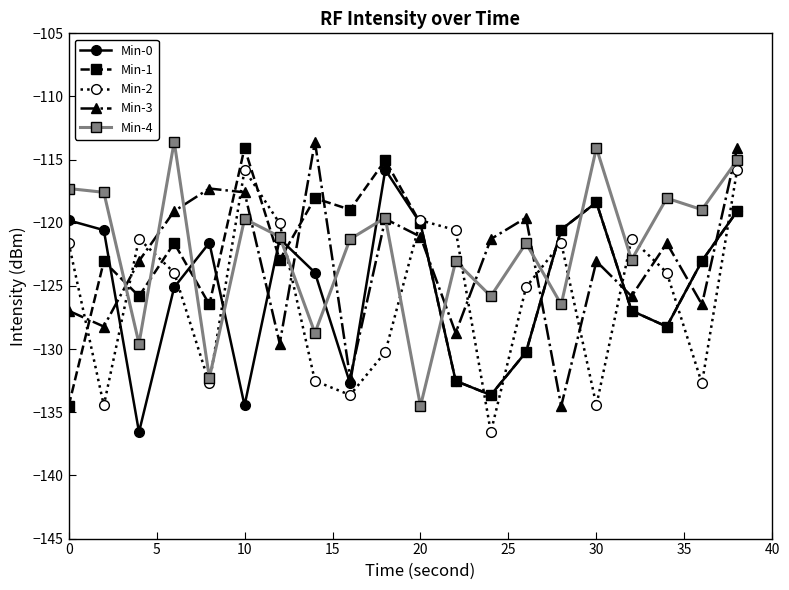

How many interior local valleys does the Min-4 series have?

8